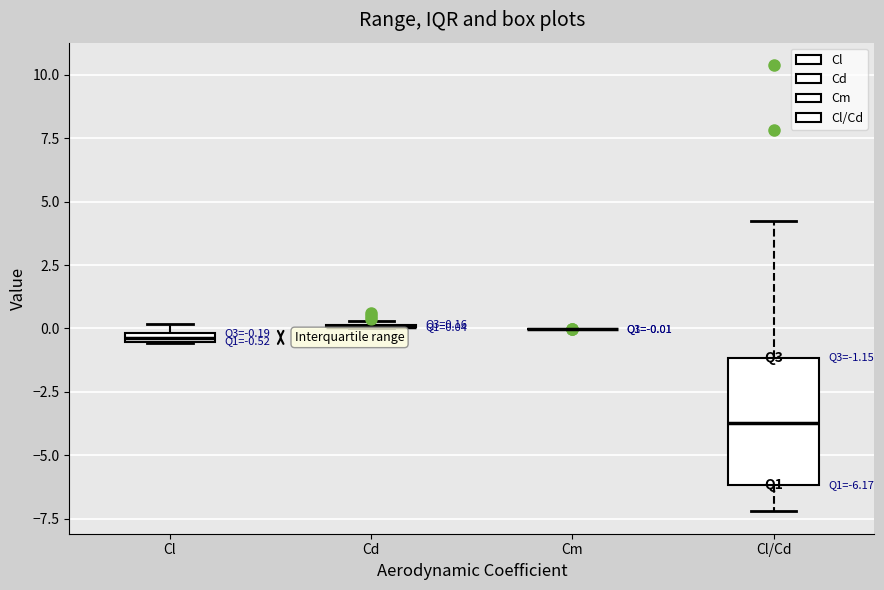

Comparing the boxes themselves (not the whiskers), which one is the tallest?

Cl/Cd